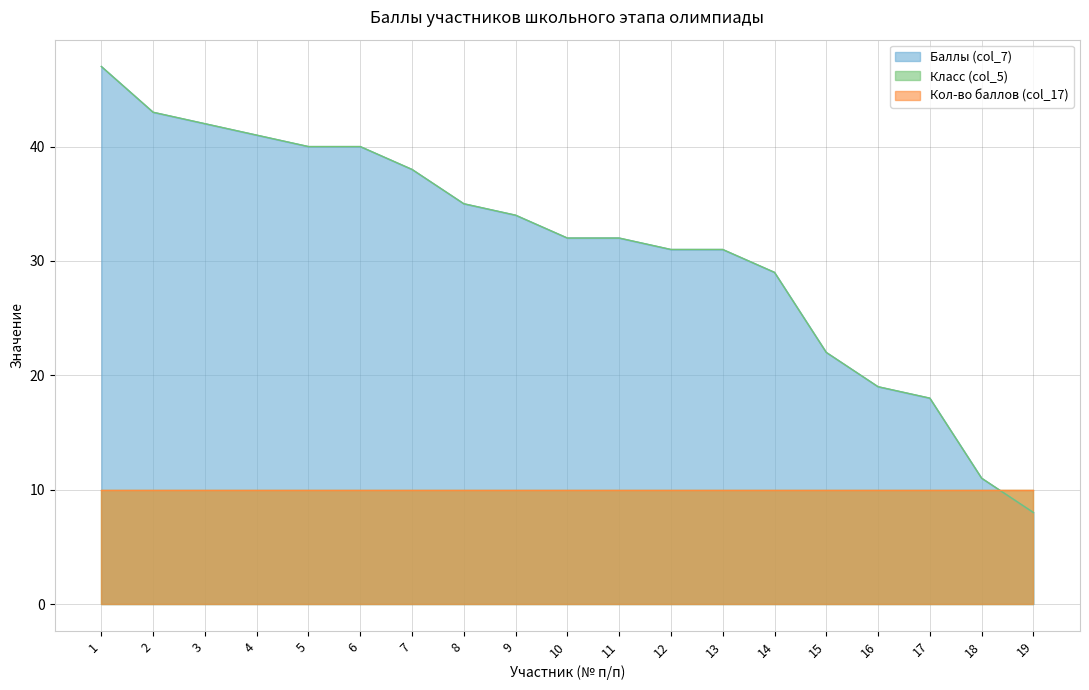

What is the total value across all series at 17?

36